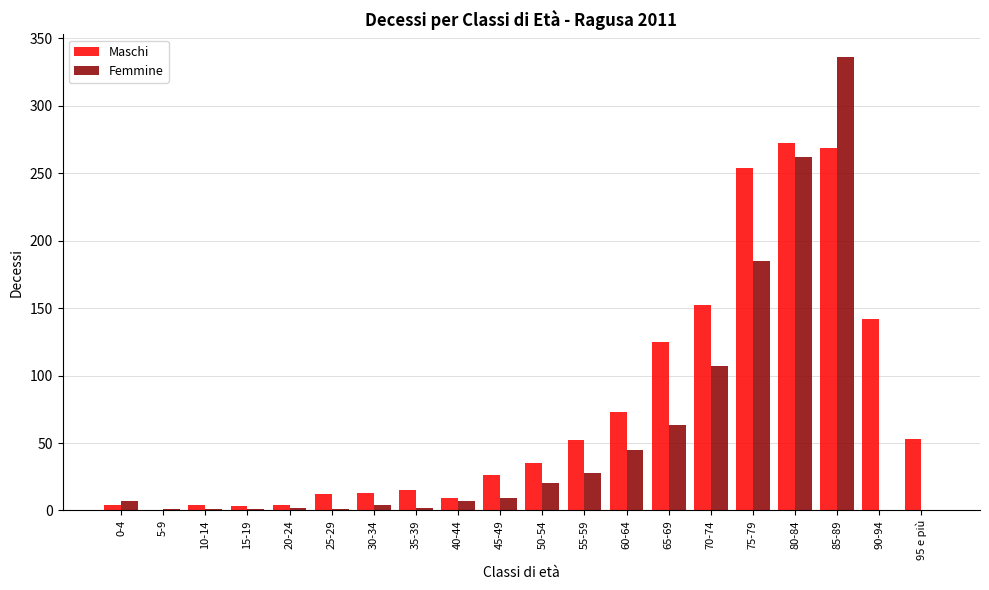

How many distinct data groups are displayed?

2